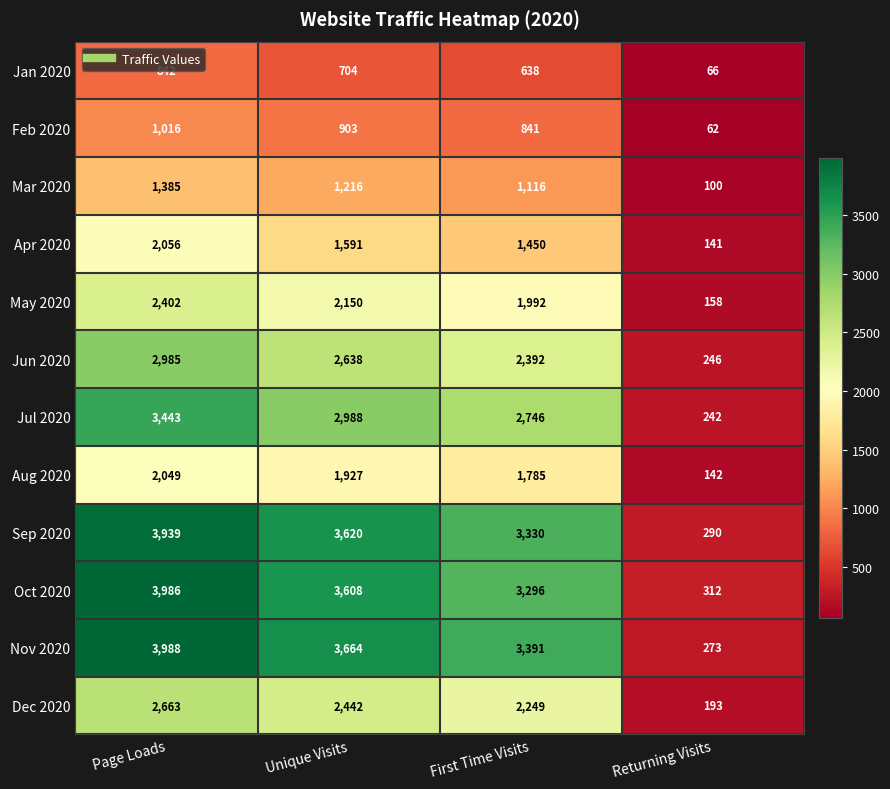

How many distinct data groups are displayed?

12